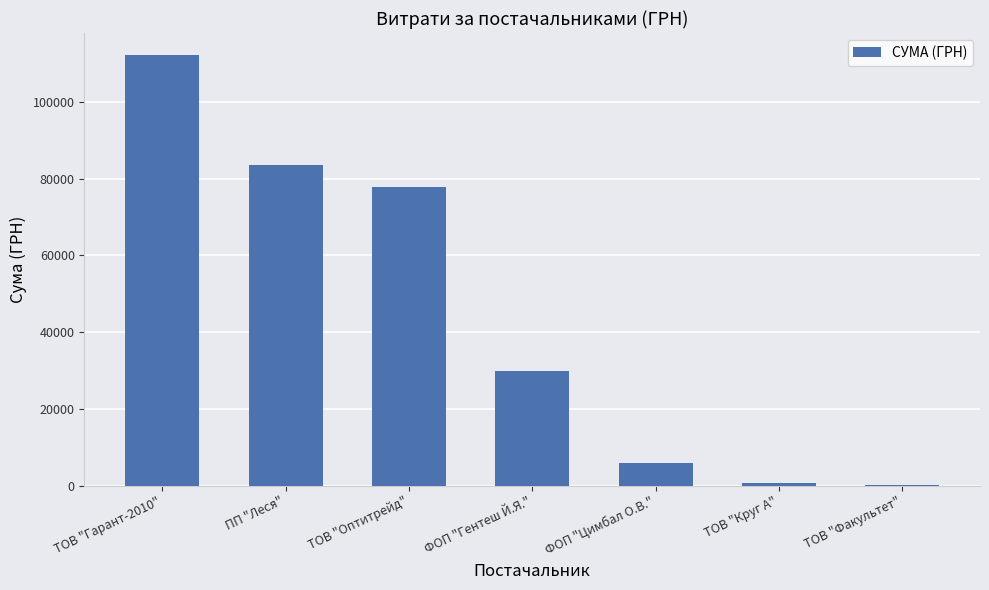

True or false: the data shows 29753.1 at ФОП "Гентеш Й.Я.".

True